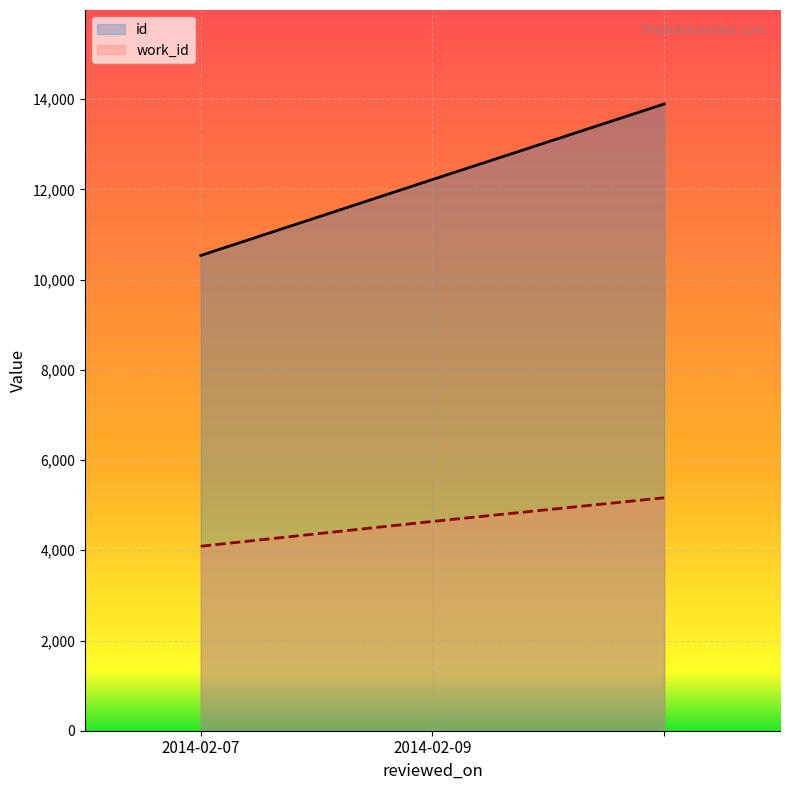

Is it true that id equals 12219 at 2014-02-09?

True